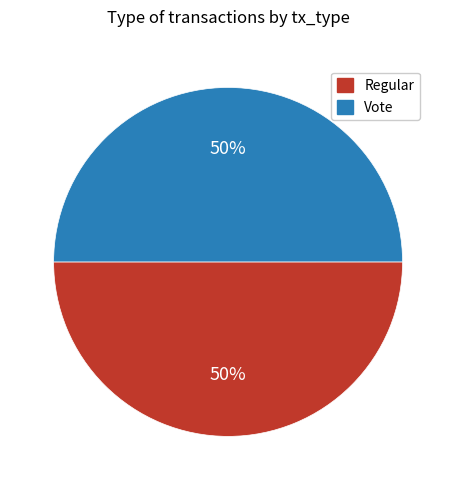

Is the sum of Regular and Vote greater than half?

Yes